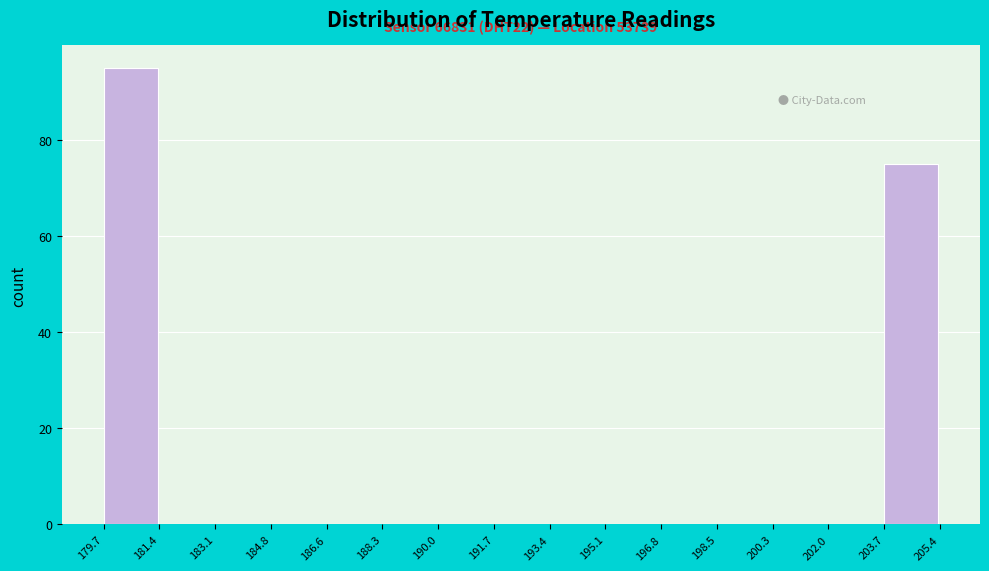

Which range on the x-axis has the tallest bar?

179.7 to 181.4